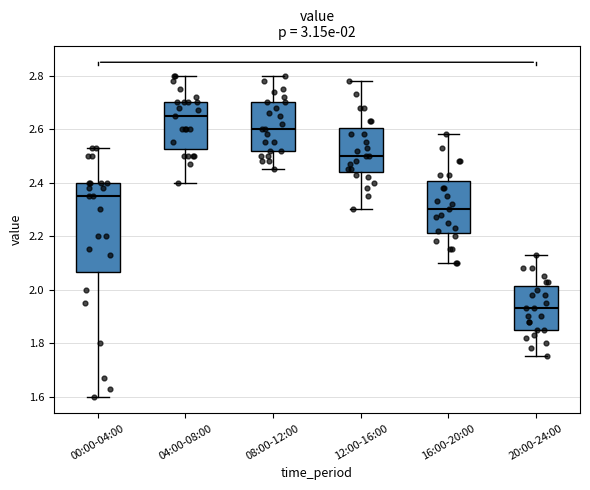

Which box's median line is the lowest?

20:00-24:00